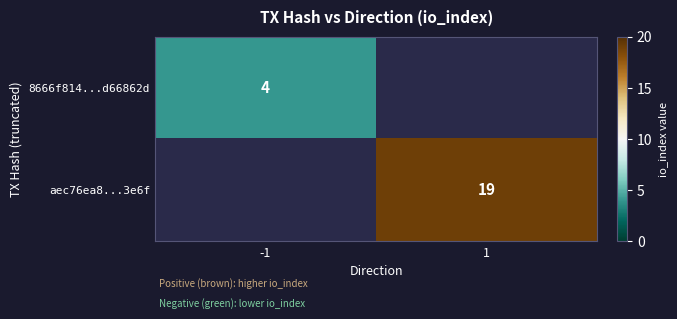

Is it true that 8666f814...d66862d equals 6 at -1?

False